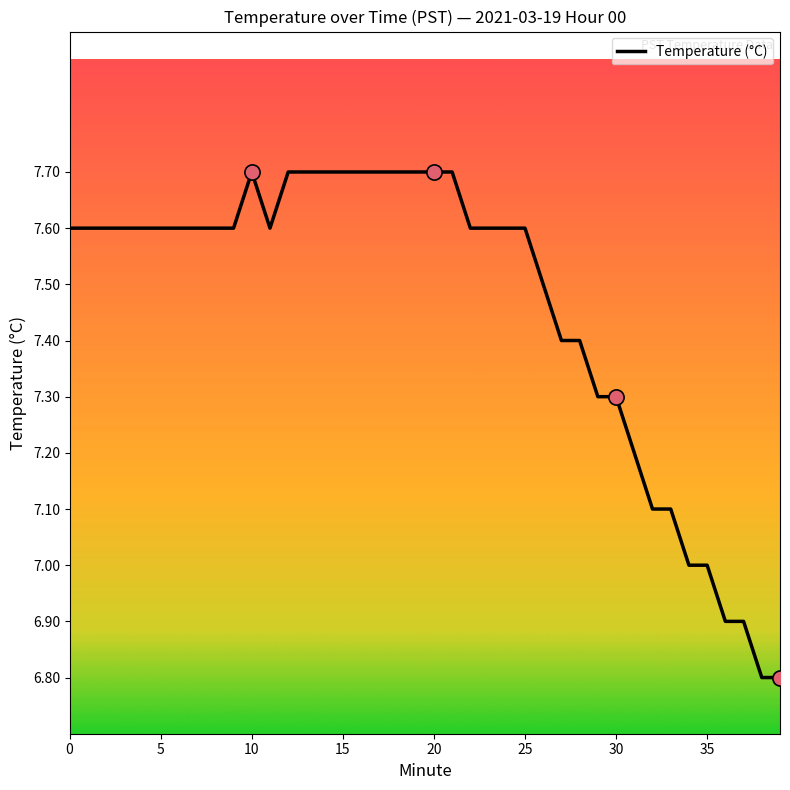

What is the maximum value shown in the chart?

7.7